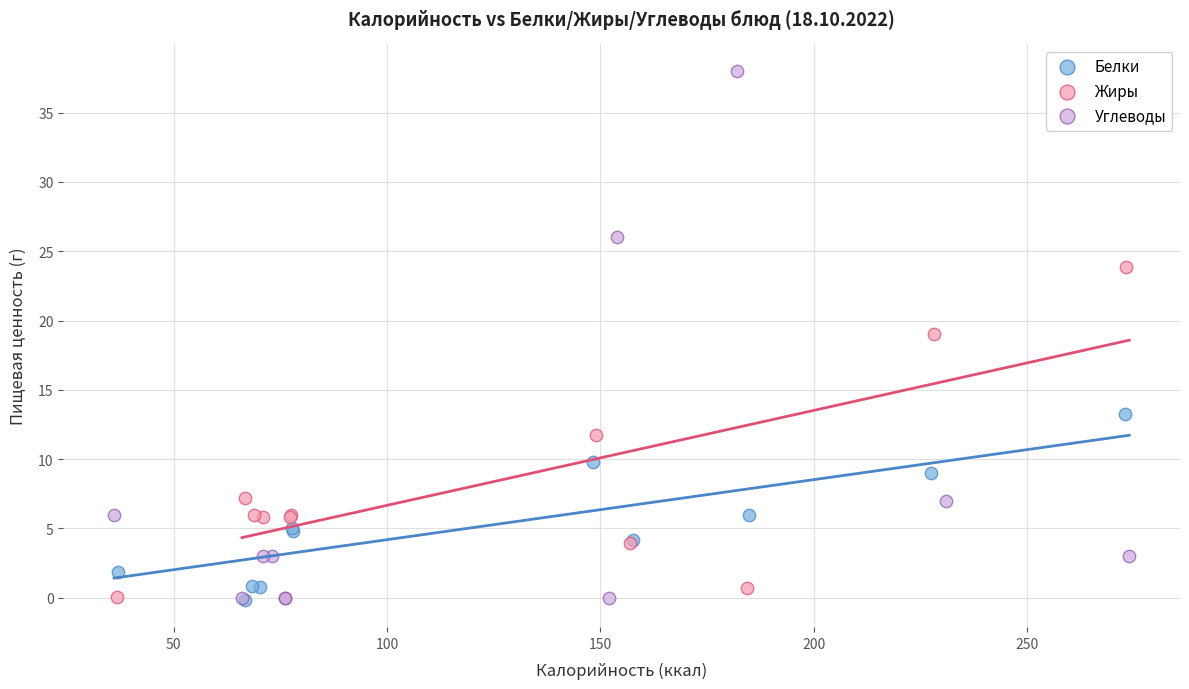

Which series has the largest Y range (max minus min)?

Углеводы